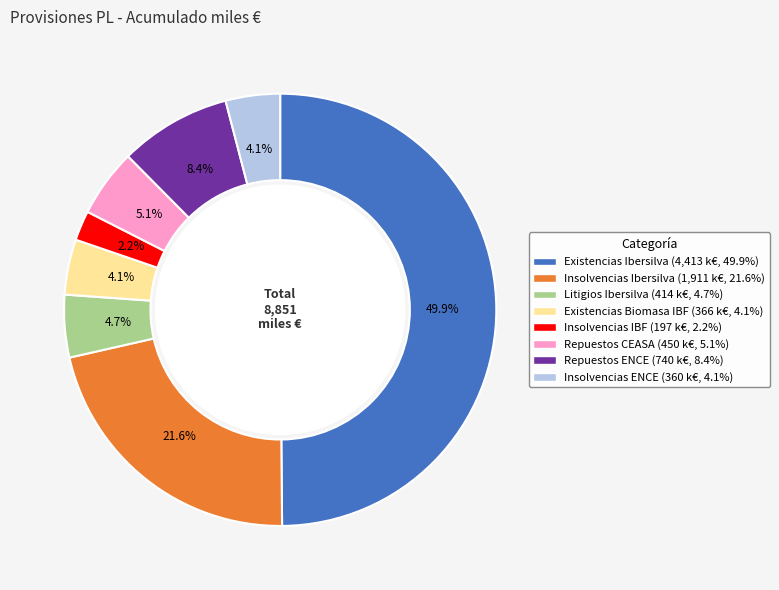

Does Repuestos ENCE account for over 50% of the chart?

No